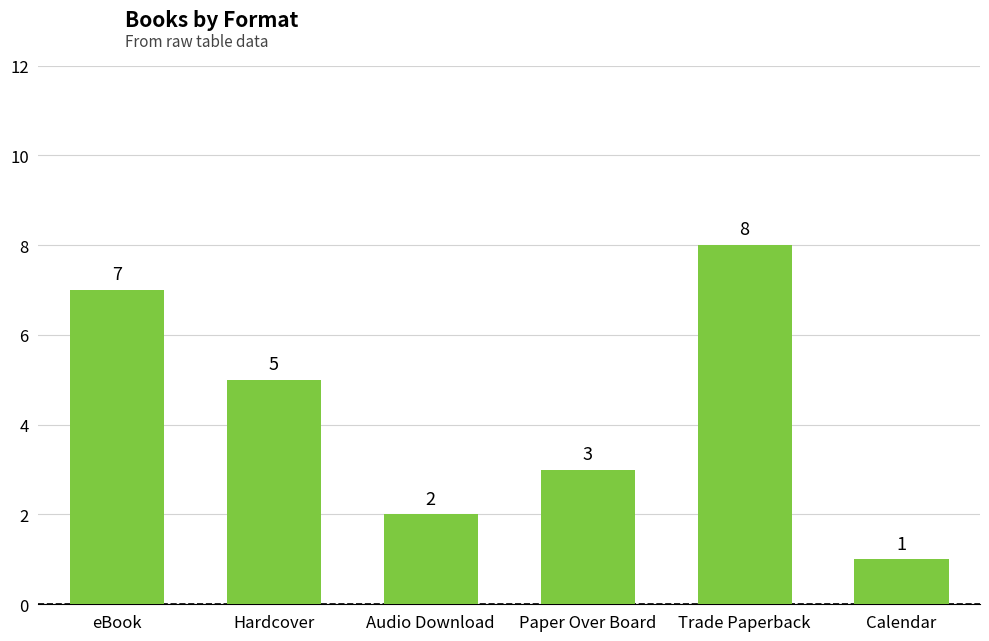

At which label does the data first exceed 5?

eBook